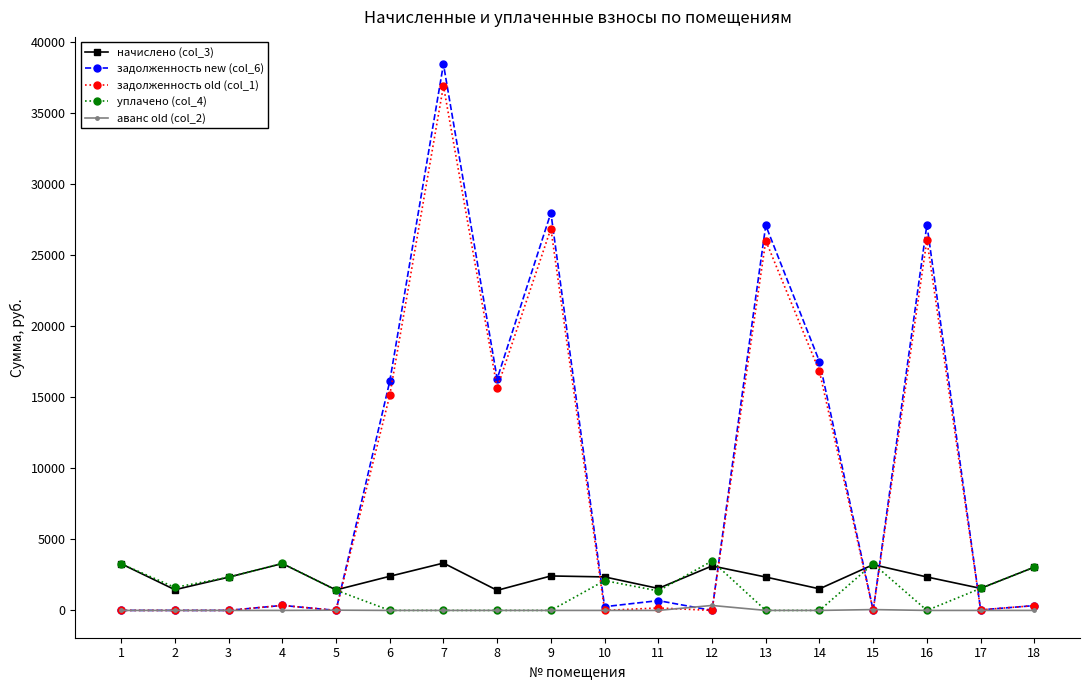

What is the greatest value displayed?

38418.1